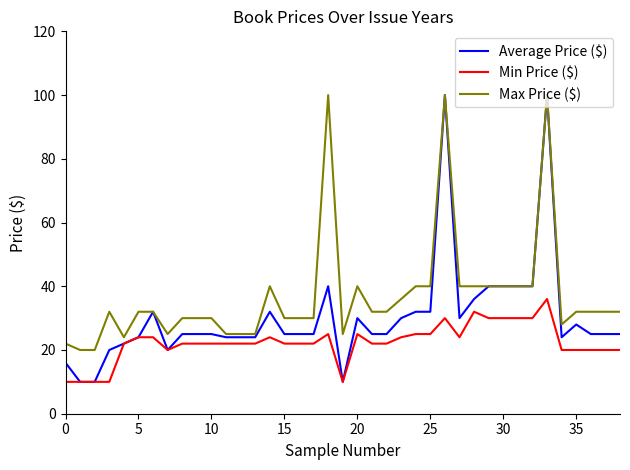

Which series has the largest total across all categories?

Max Price ($)